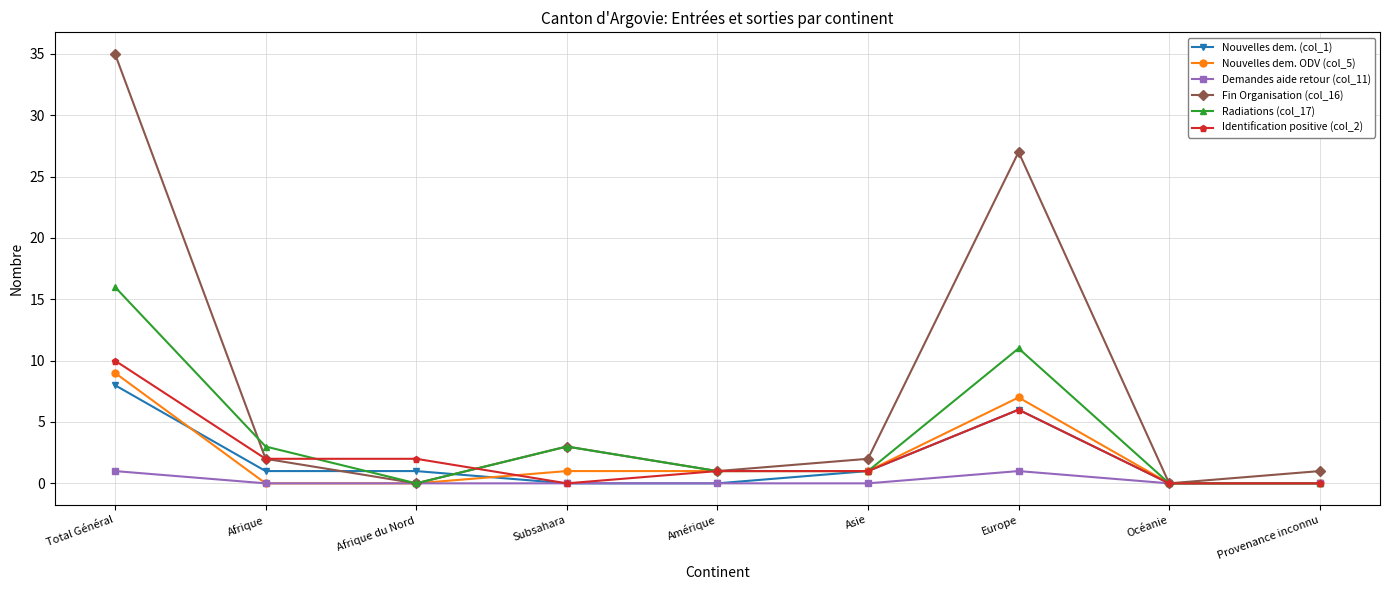

Is the value of Fin Organisation (col_16) at Provenance inconnu greater than the value of Identification positive (col_2) at Afrique du Nord?

No